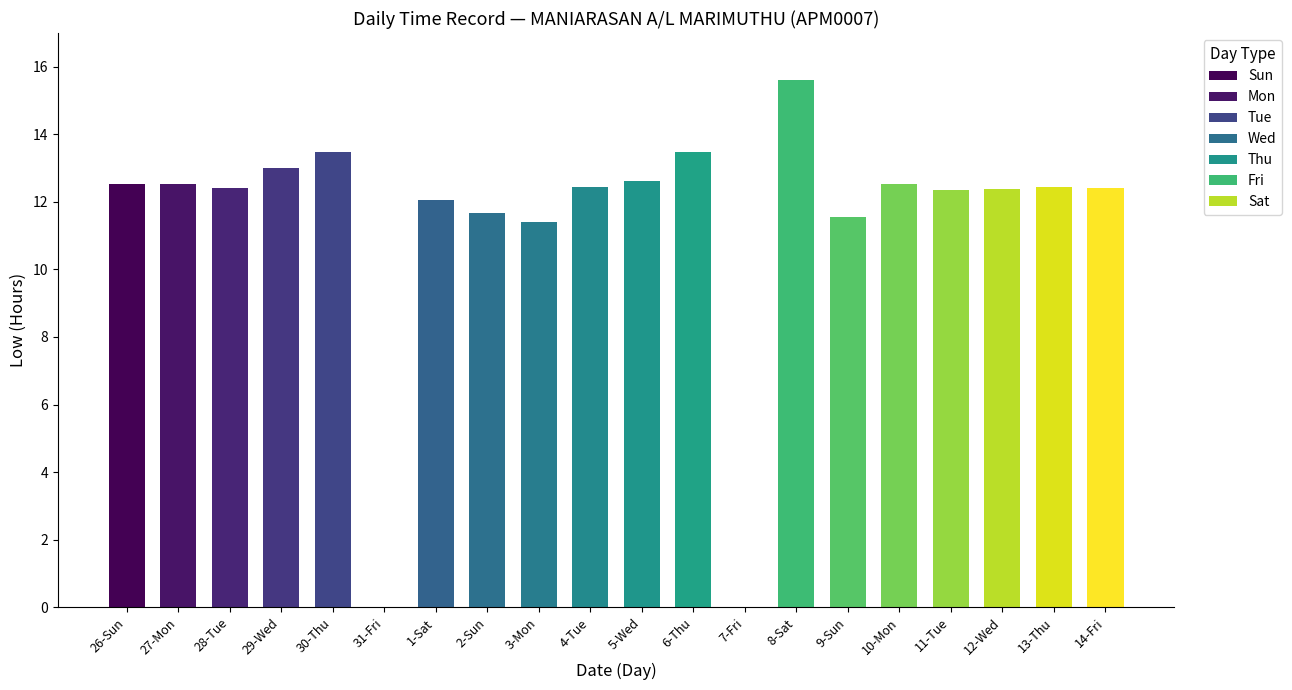

What is the change in value from 31-Fri to 8-Sat?

+15.6